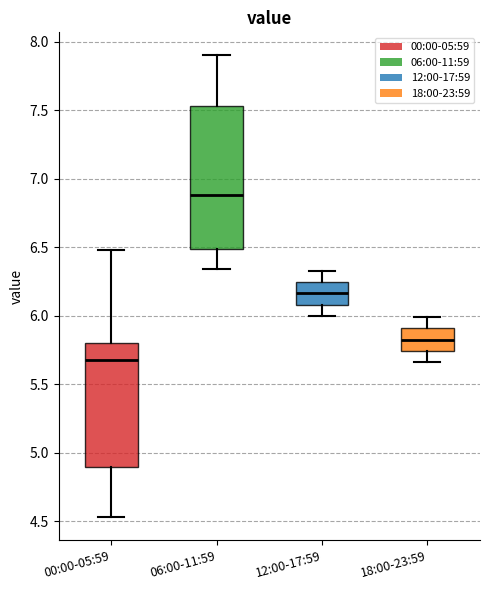

Where is the upper edge of the box for 18:00-23:59 on the y-axis? The values are not printed on the chart, so give them approximately, as read against the axis.

5.90